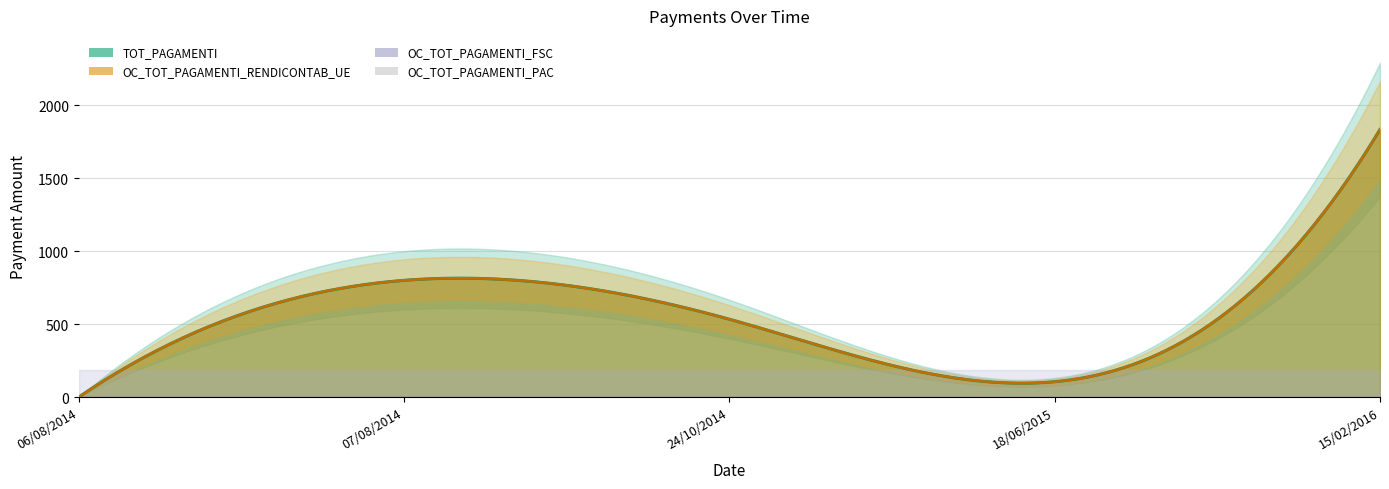

True or false: OC_TOT_PAGAMENTI_RENDICONTAB_UE and TOT_PAGAMENTI intersect in this chart.

False